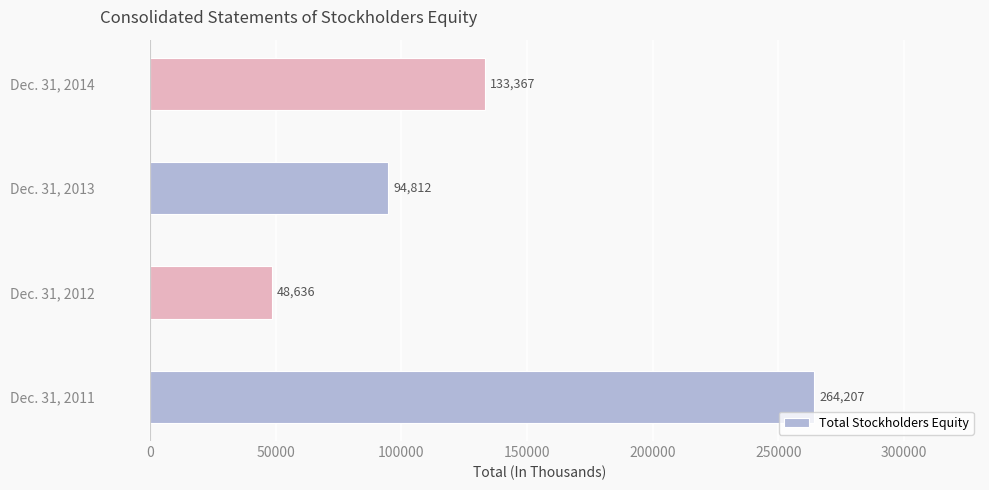

Which has a higher value, Dec. 31, 2012 or Dec. 31, 2013?

Dec. 31, 2013